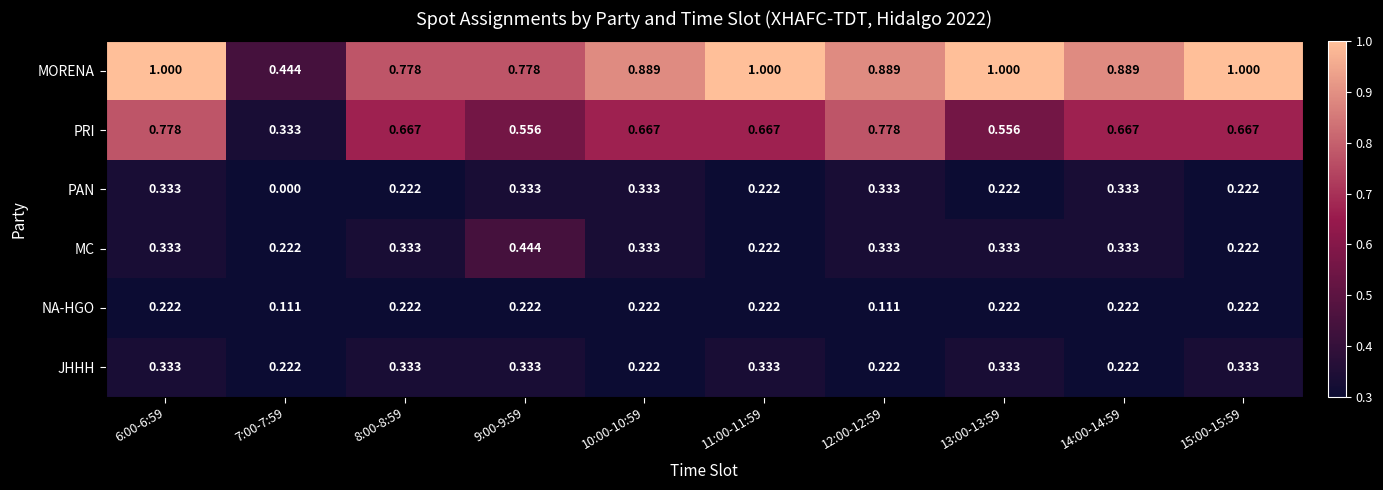

Which series has the largest total across all categories?

MORENA